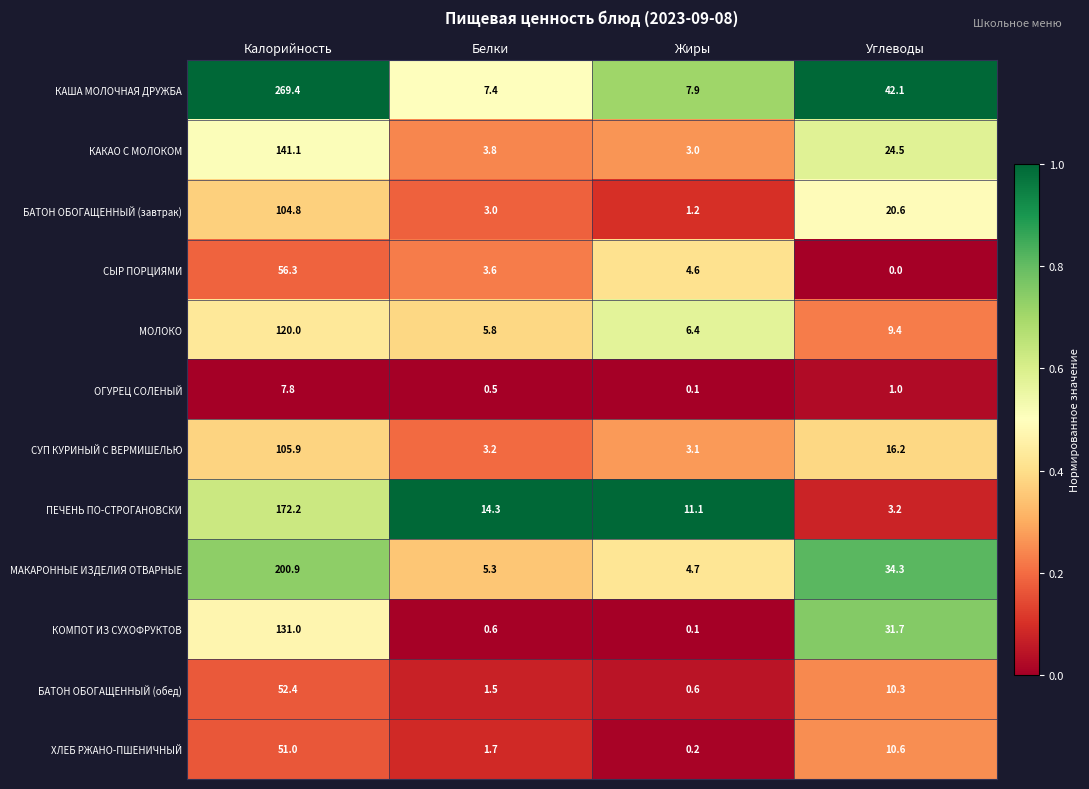

The value of КАКАО С МОЛОКОМ at Калорийность is 71.3. True or false?

False